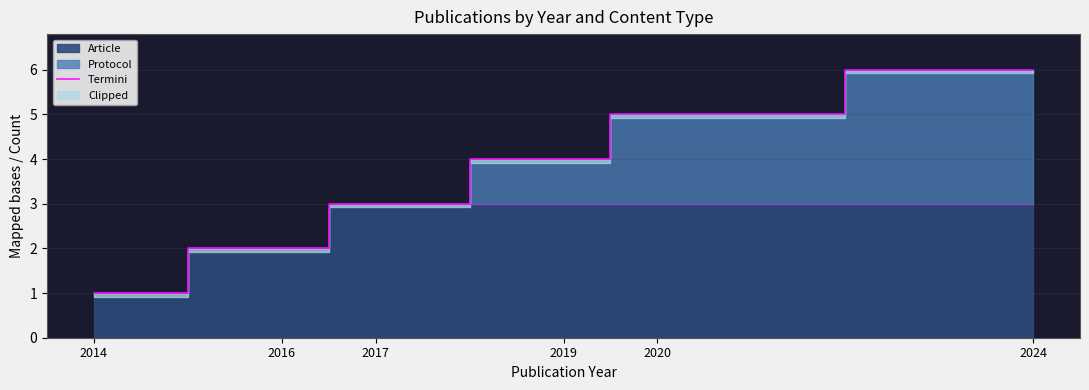

Read the value at 2019.

4